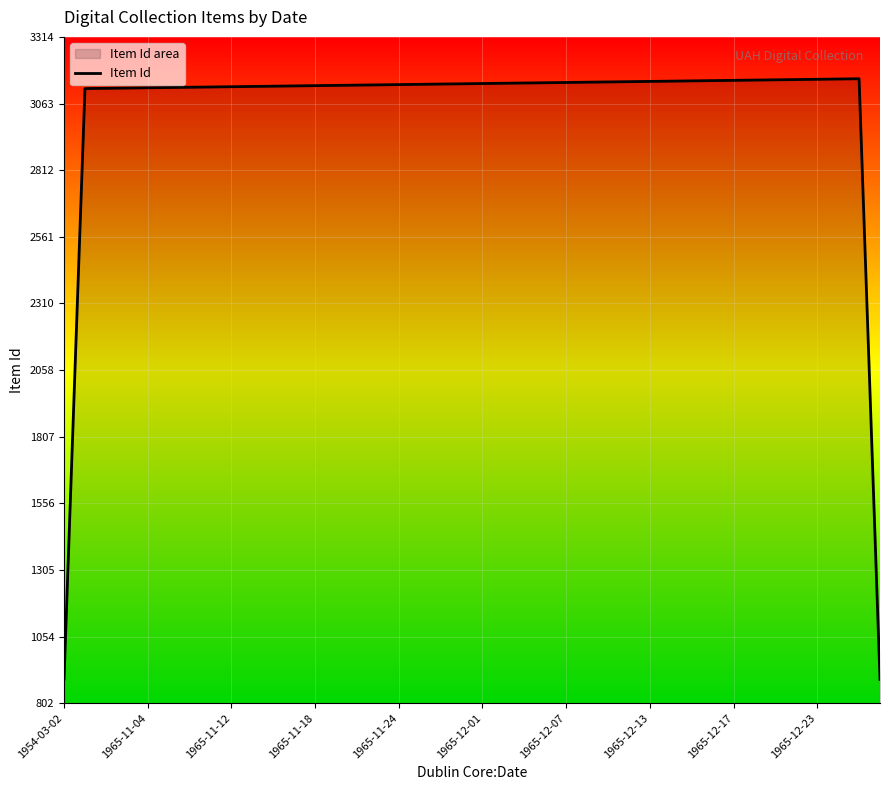

True or false: the data has more than 0 interior local peaks.

True